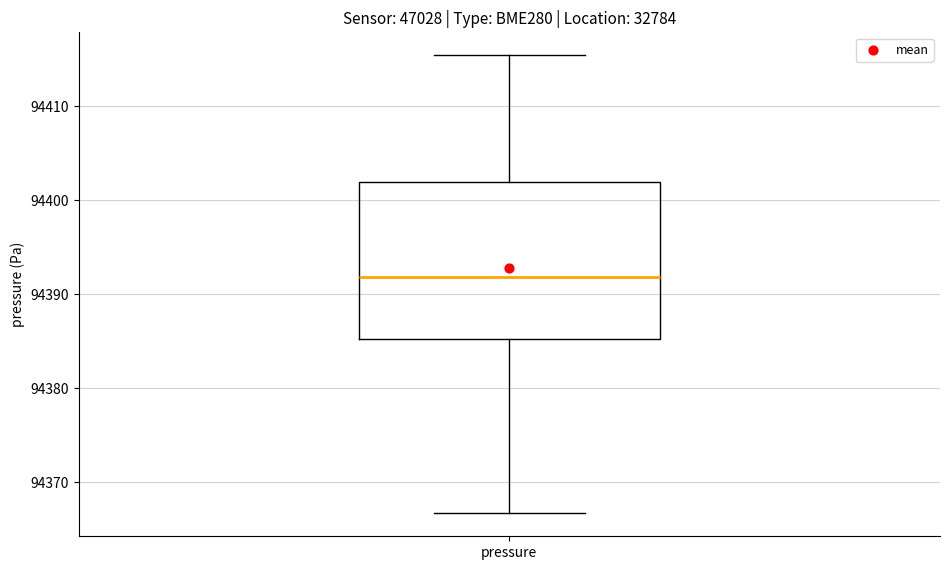

Where does the median line of the box for pressure sit on the y-axis? The values are not printed on the chart, so give them approximately, as read against the axis.

94392